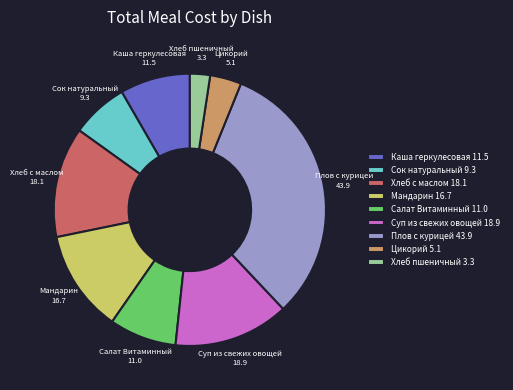

What is the ratio of the value at Салат Витаминный 11.0 to the value at Мандарин 16.7?

0.7